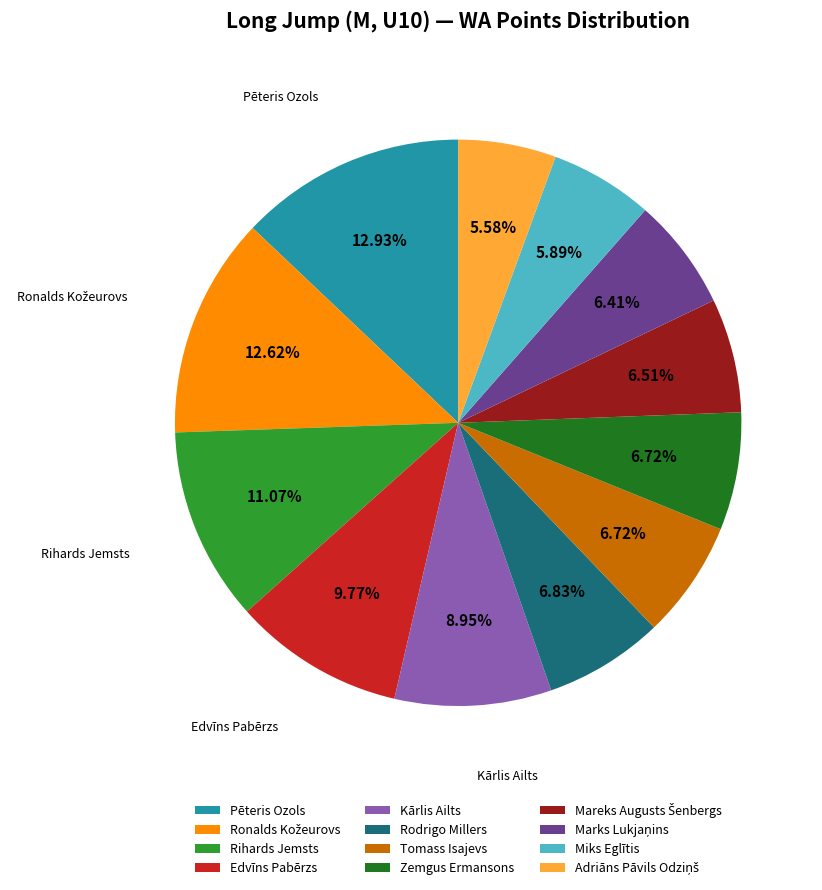

How much of the chart is everything except Zemgus Ermansons?

93.3%